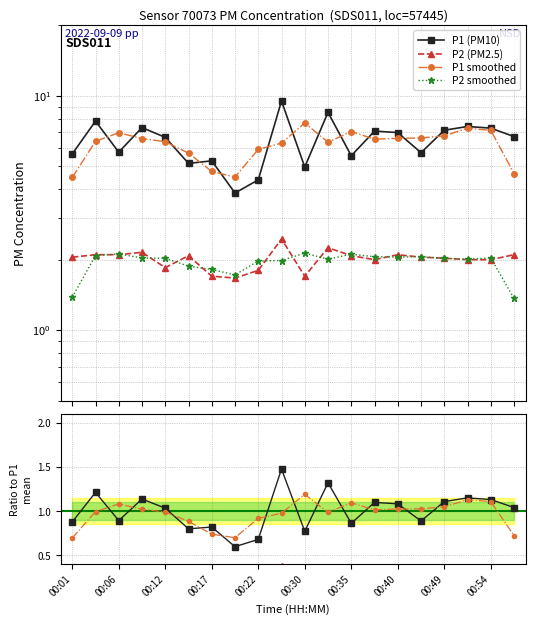

Between 00:30 and 00:37, which is larger?

00:37